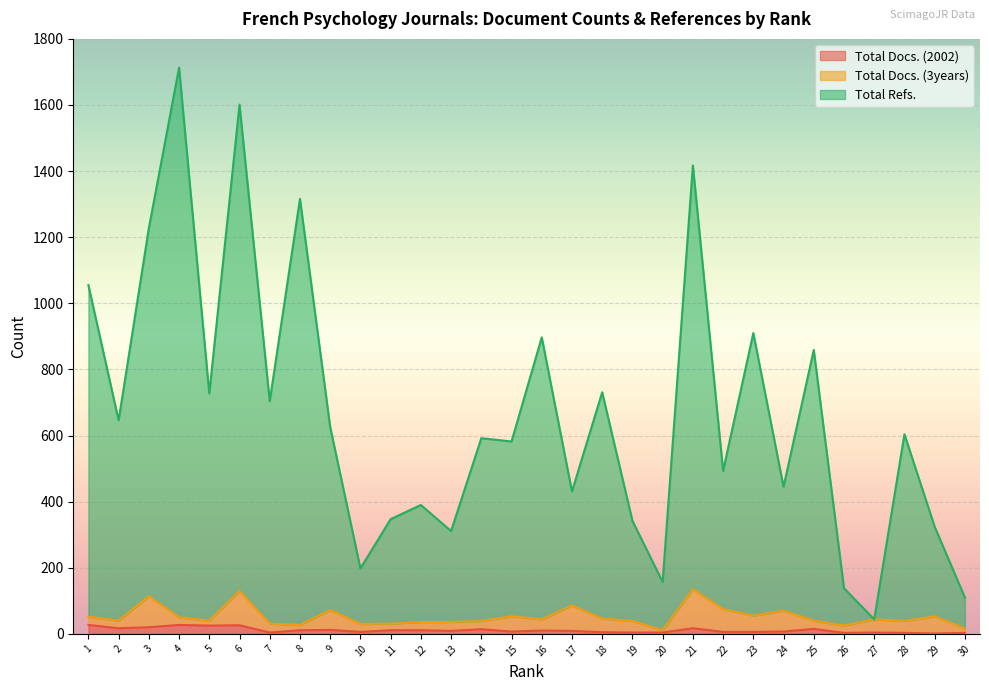

True or false: Total Docs. (2002) and Total Refs. intersect in this chart.

False